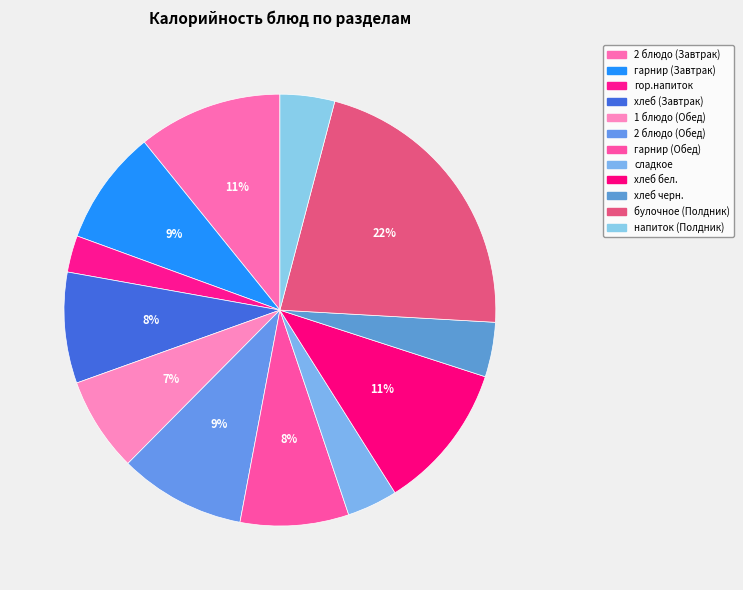

Combined, do напиток (Полдник) and хлеб черн. account for over 50%?

No